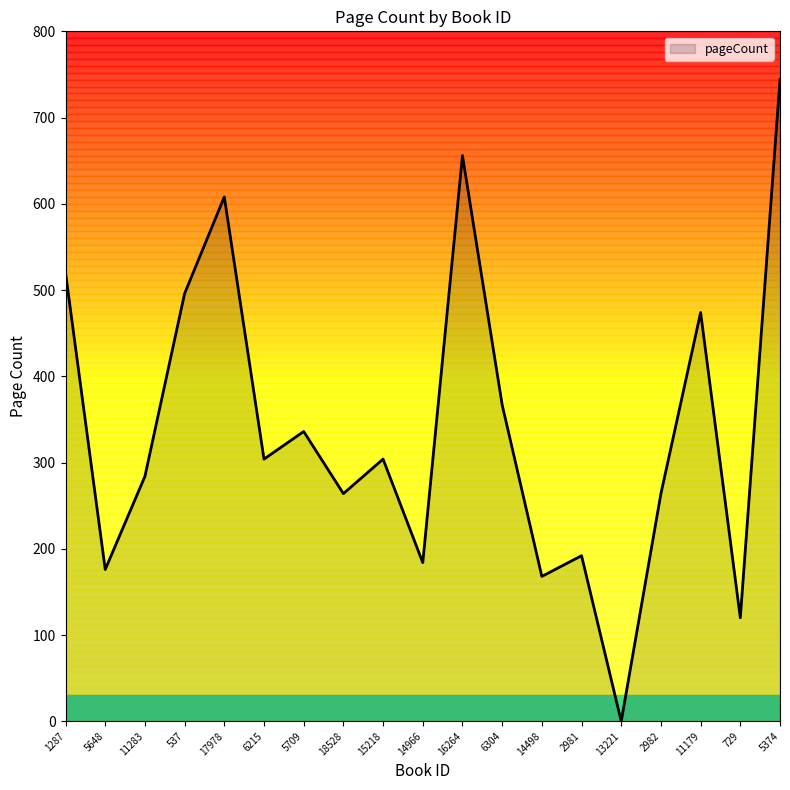

Count the number of categories in the chart.

19